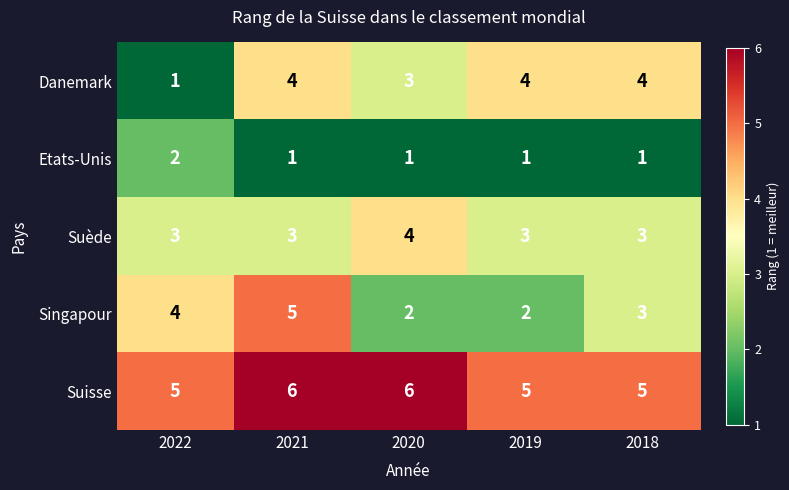

Reading right to left, transcribe all the data shown in this chart.

Danemark: 4	4	3	4	1
Etats-Unis: 1	1	1	1	2
Suède: 3	3	4	3	3
Singapour: 3	2	2	5	4
Suisse: 5	5	6	6	5